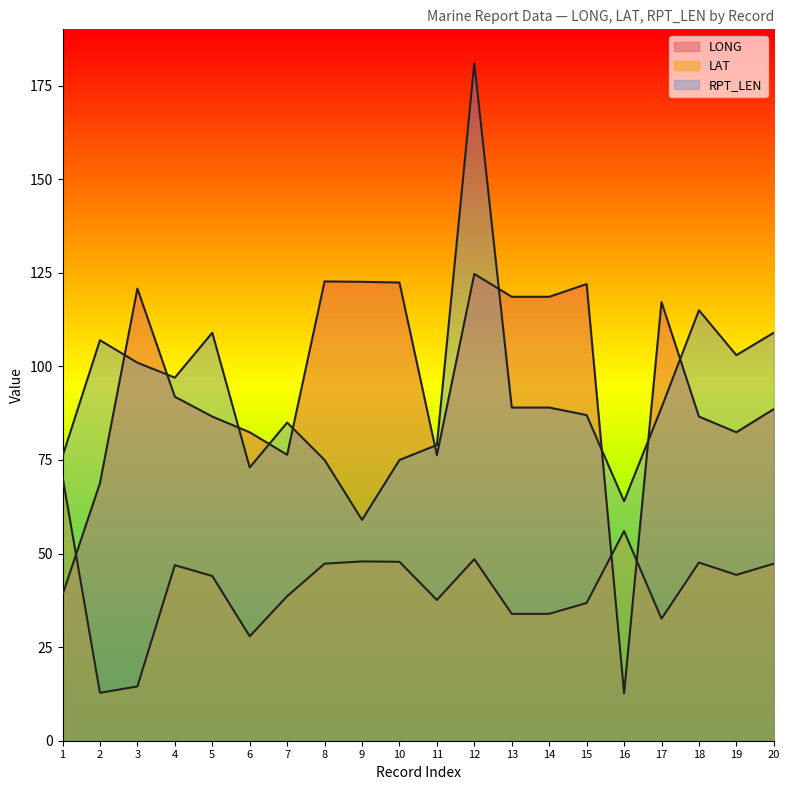

Where is the first local maximum for LAT?

4